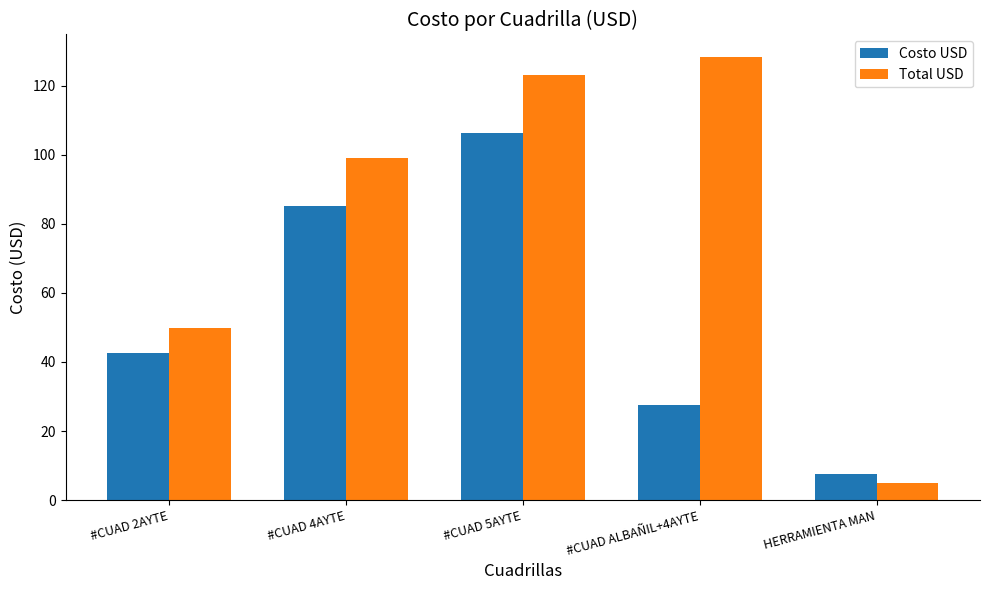

Read the Costo USD value at #CUAD 4AYTE.

85.1